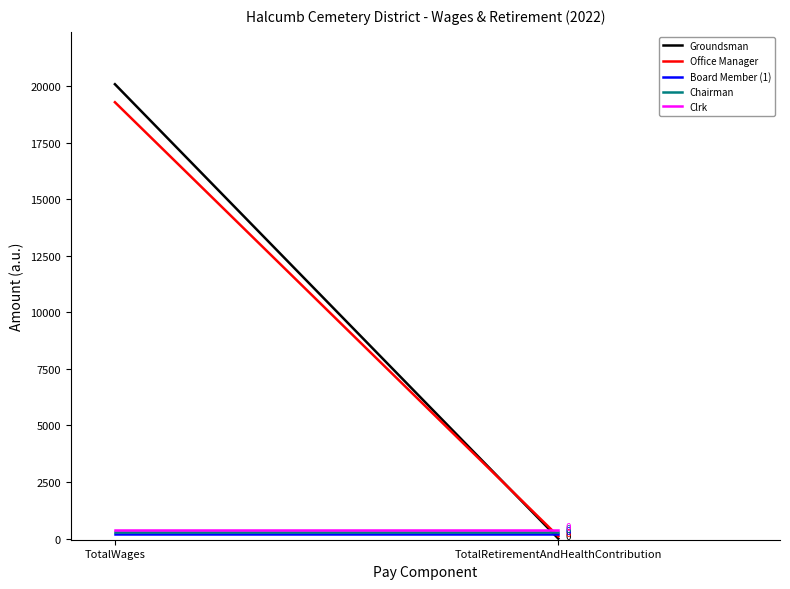

How many values in Groundsman are above zero?

1